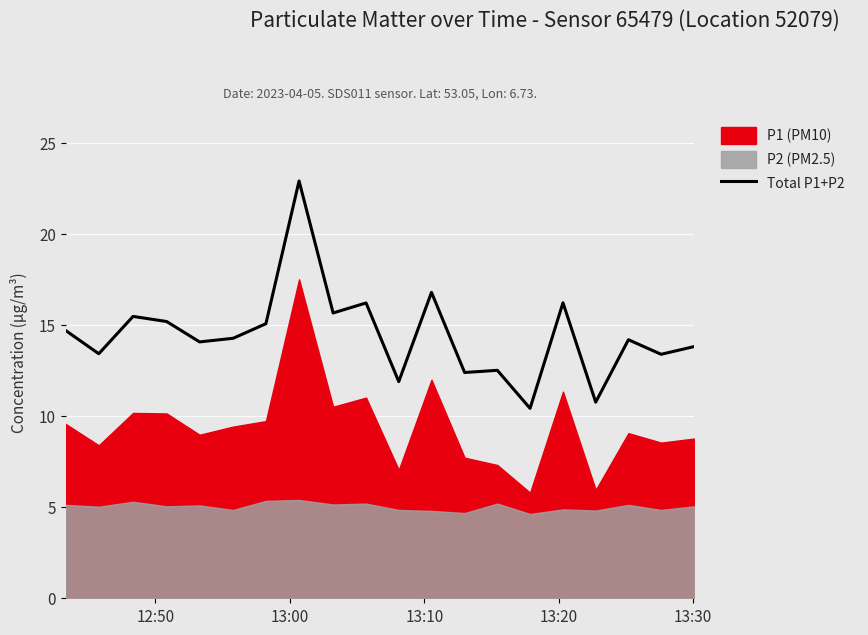

What is the minimum value for Total P1+P2?

10.4